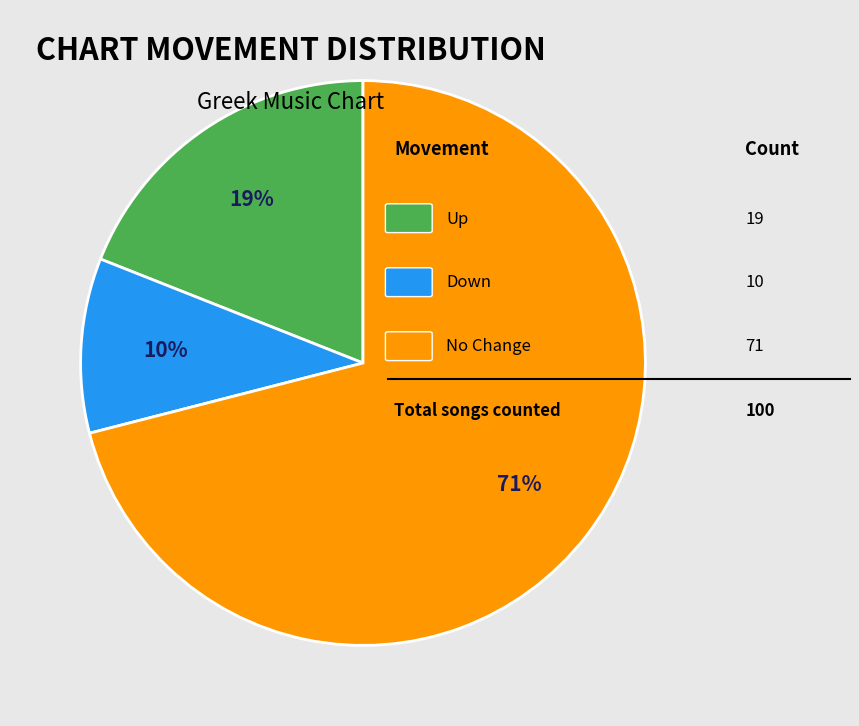

Is there any slice that represents more than half of the pie?

Yes